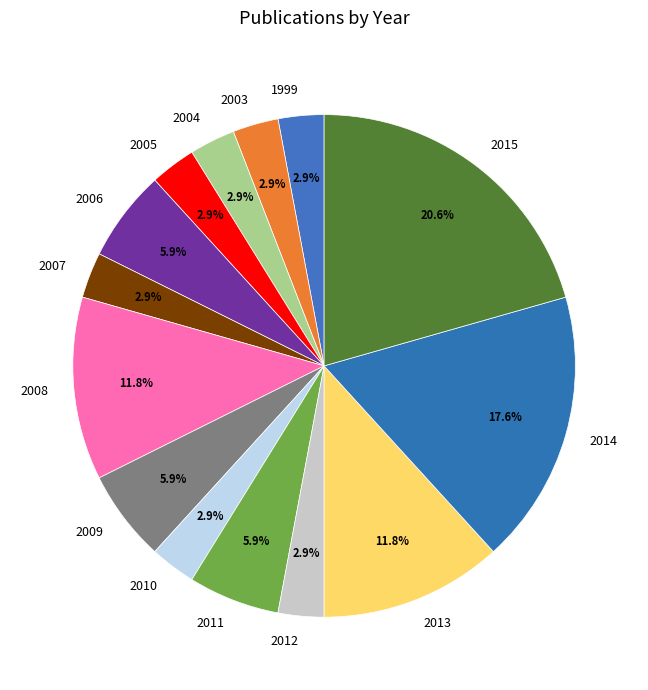

What is the largest slice in the pie chart?

2015